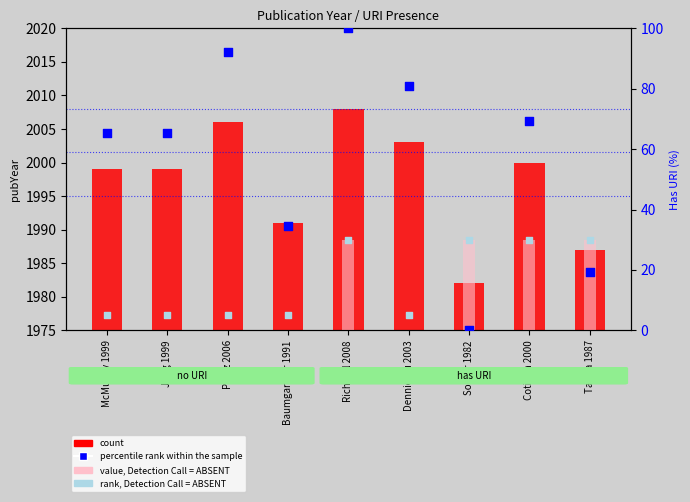

Which series has the widest spread of Y values?

percentile rank within the sample